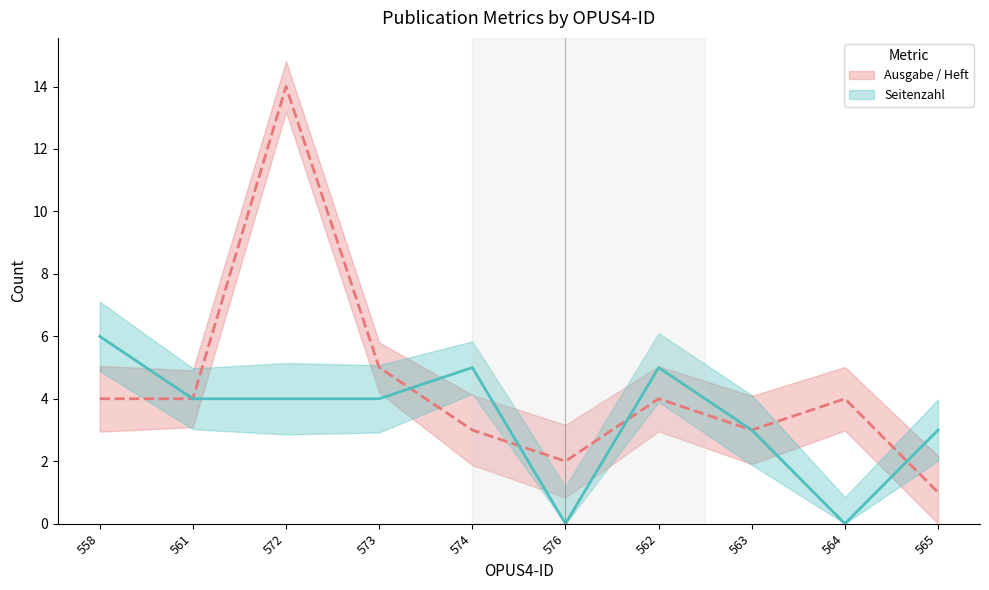

Between which two adjacent categories do Seitenzahl (line) and Ausgabe / Heft (line) first intersect?

573 and 574